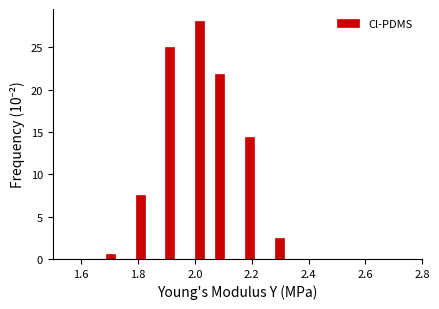

Read against the x-axis, roughly where is the centre of the tallest bar?

2.02